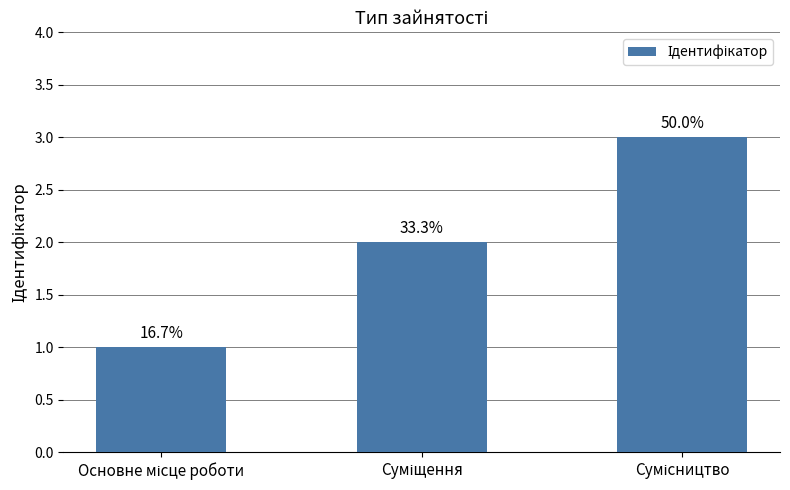

How many bars are there in total?

3